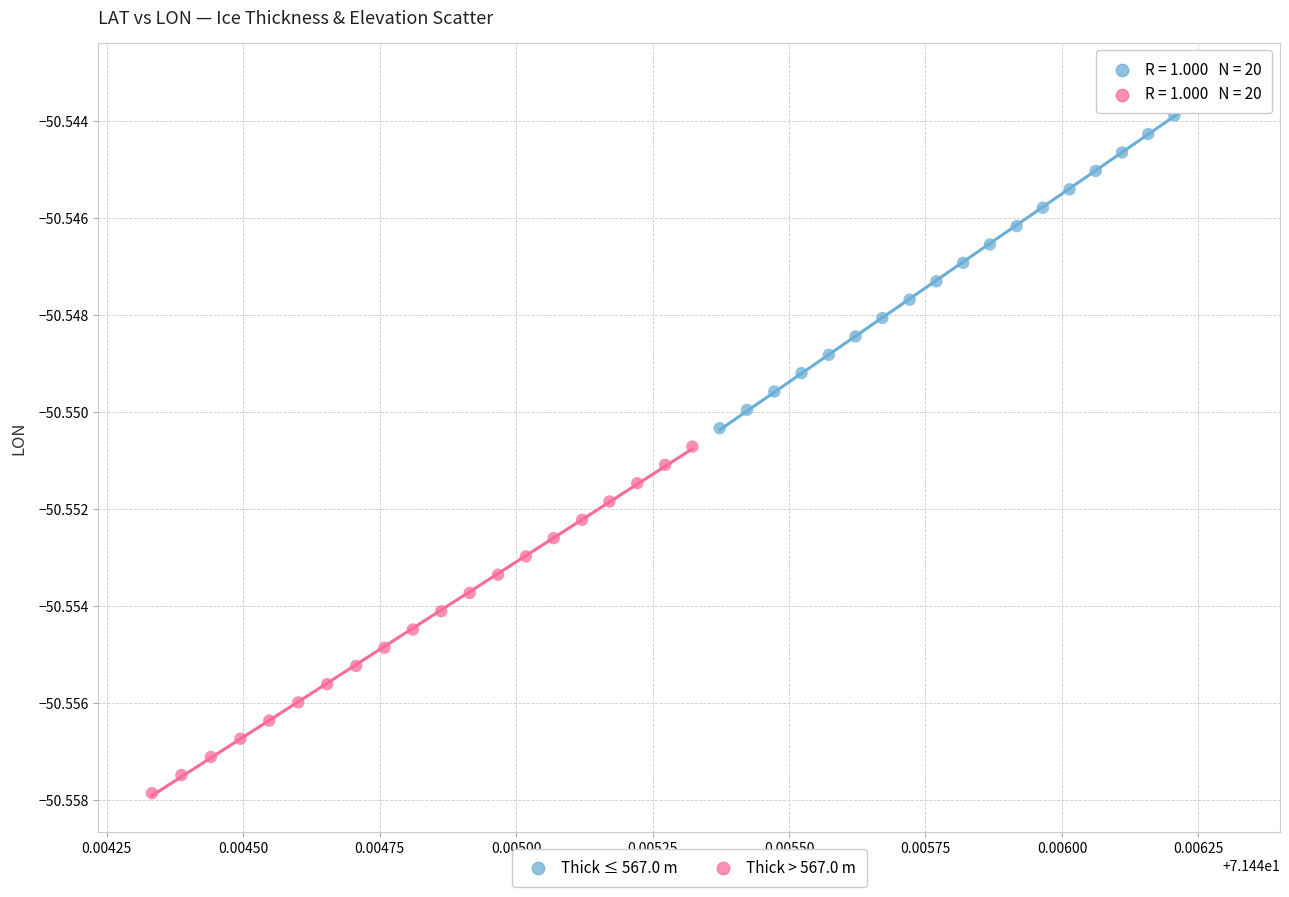

Which series reaches the maximum Y coordinate?

Thick ≤ 567.0 m